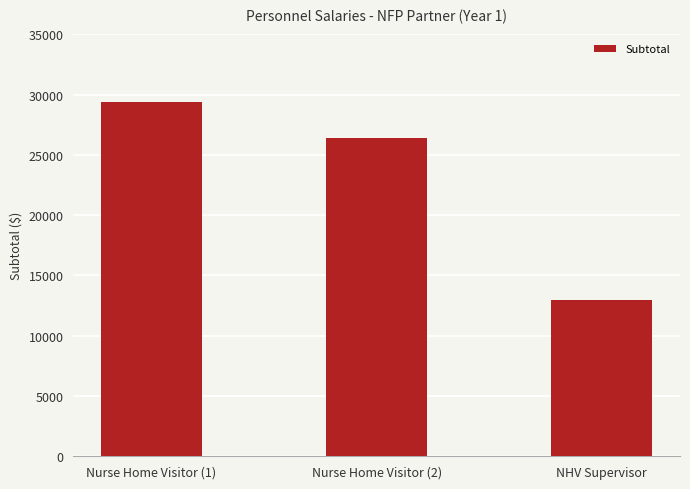

Where does the data first go above 26394?

Nurse Home Visitor (1)